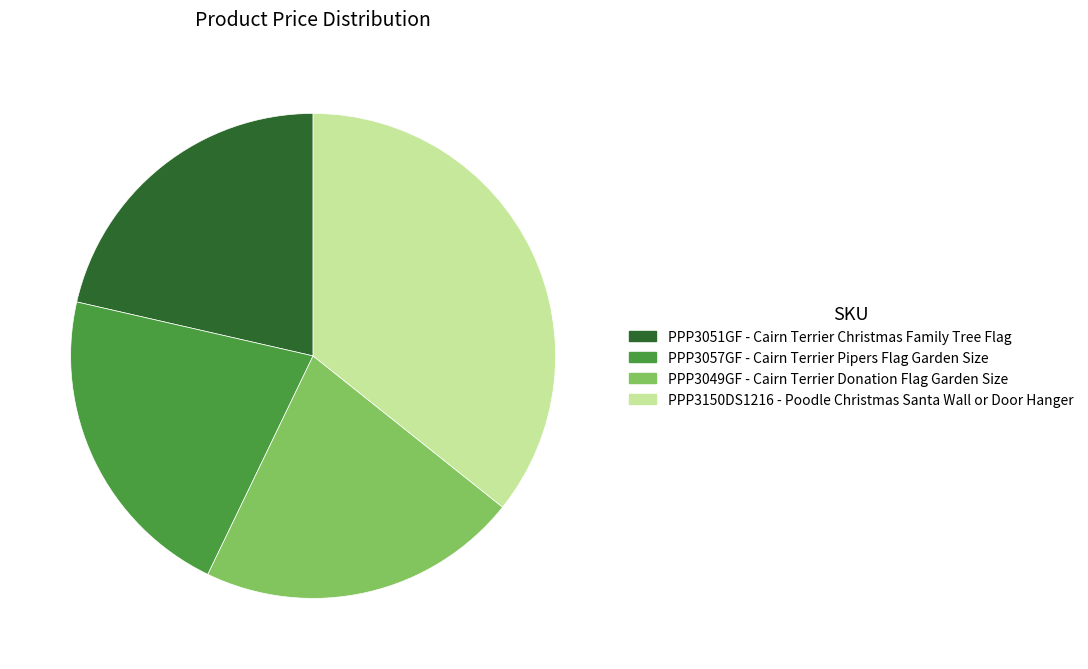

Which category has the biggest portion of the pie?

PPP3150DS1216